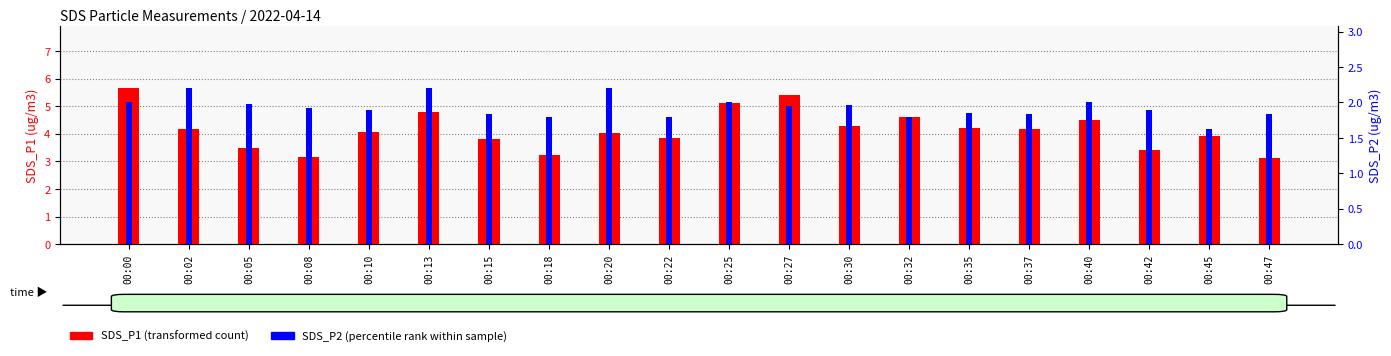

List the series in order of their overall mean, lowest first.

SDS_P2, SDS_P1